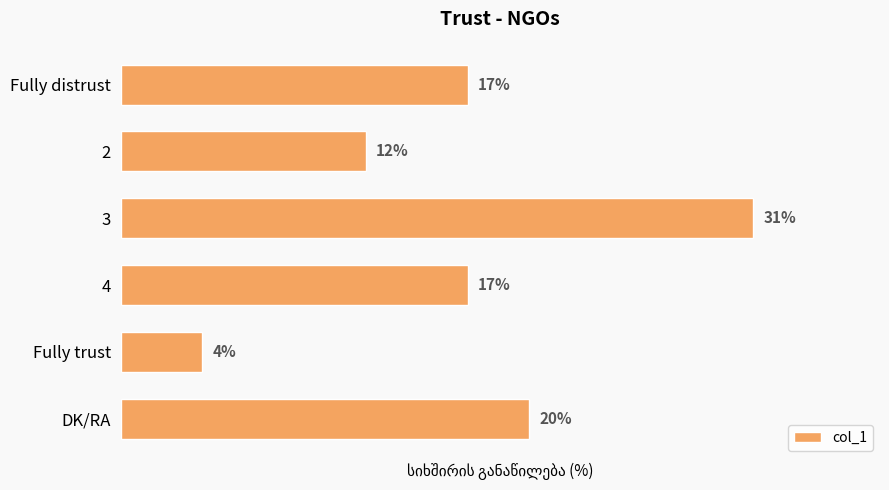

At which category does the chart reach its minimum across all series?

Fully trust